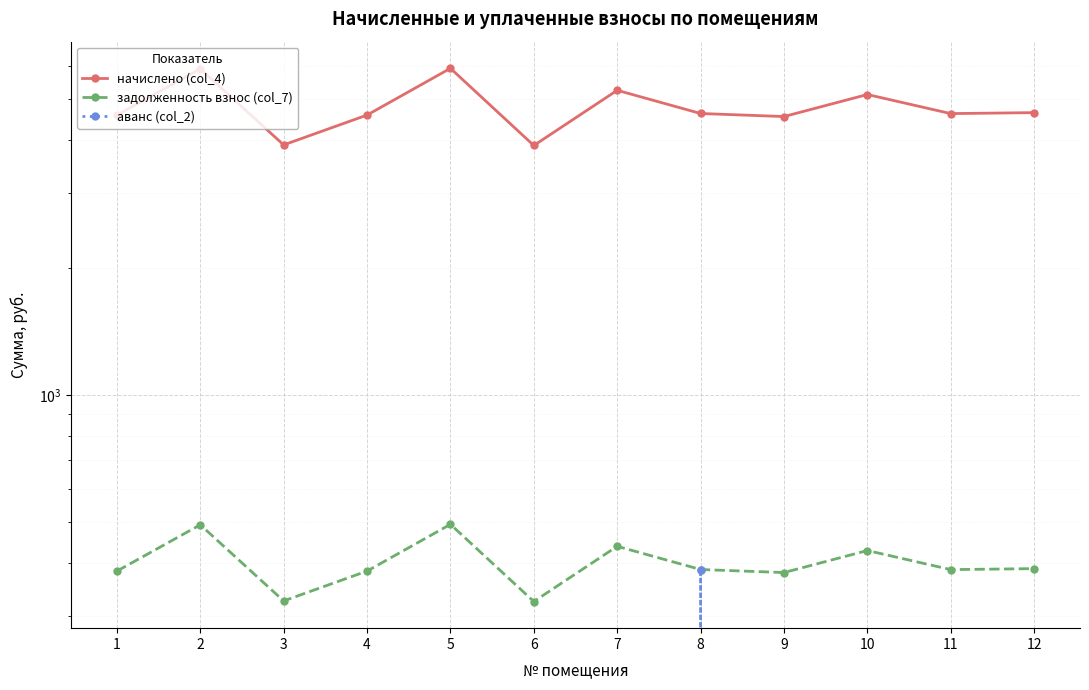

What is the difference between the задолженность взнос (col_7) values at 9 and 5?

114.1